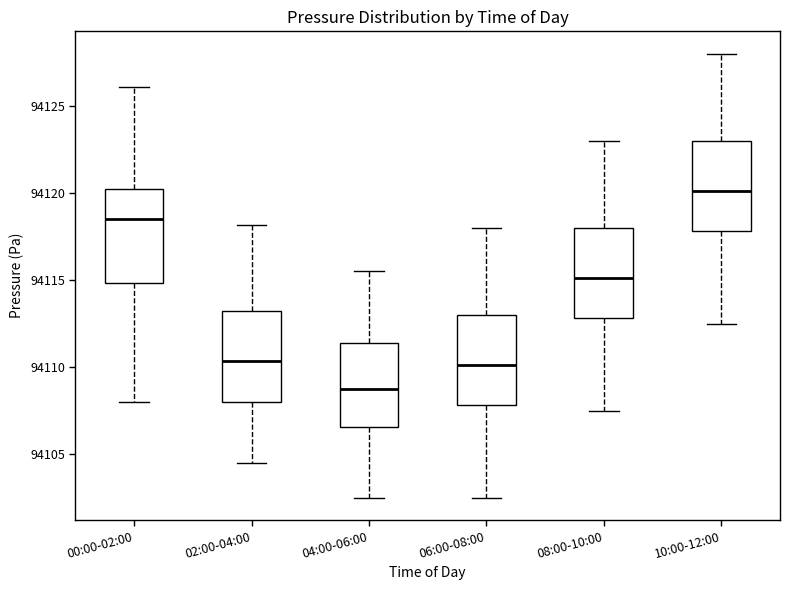

Where does the median line of the box for 06:00-08:00 sit on the y-axis? The values are not printed on the chart, so give them approximately, as read against the axis.

94110.0